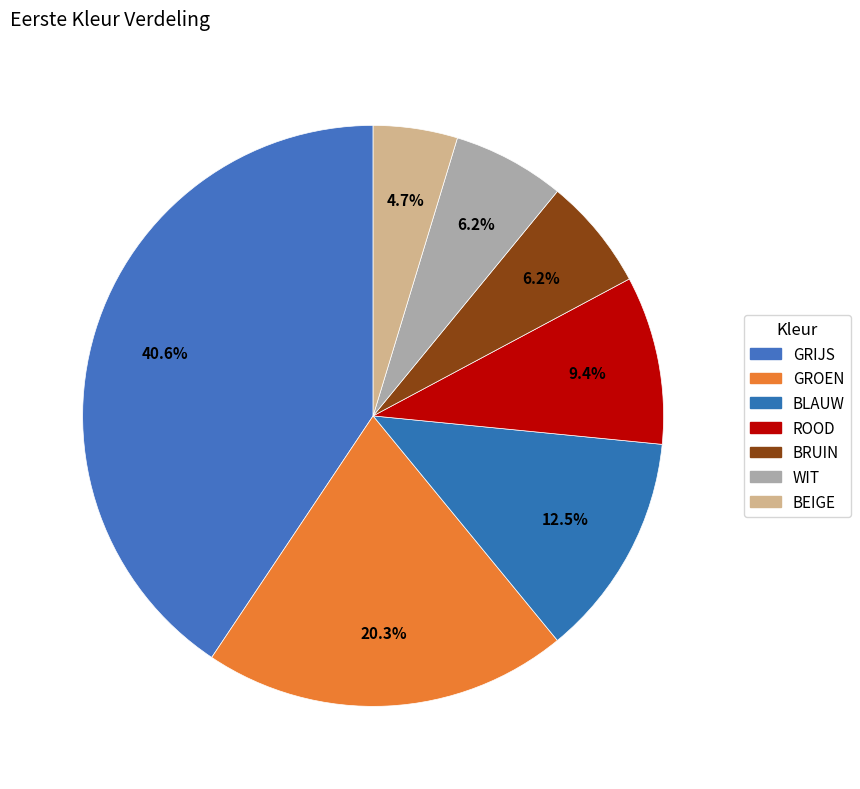

How many slices are in this pie chart?

7